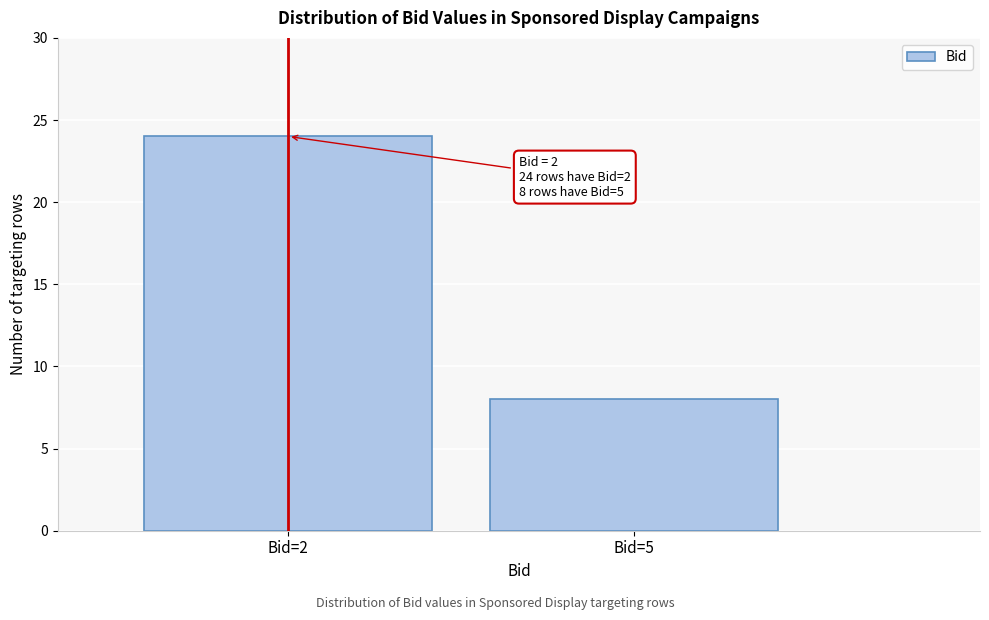

Reading left to right, list all the values displayed in this chart.

Bid=2=24	Bid=5=8